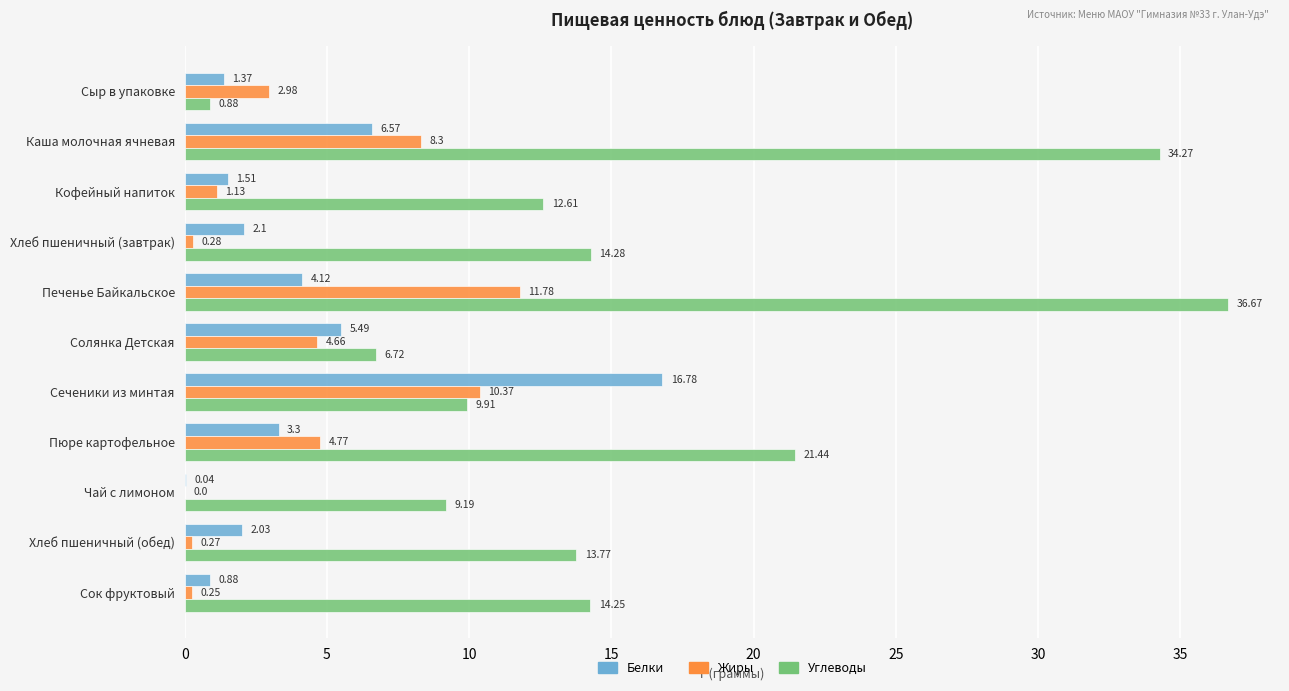

What is the sum of all Жиры values?

44.8